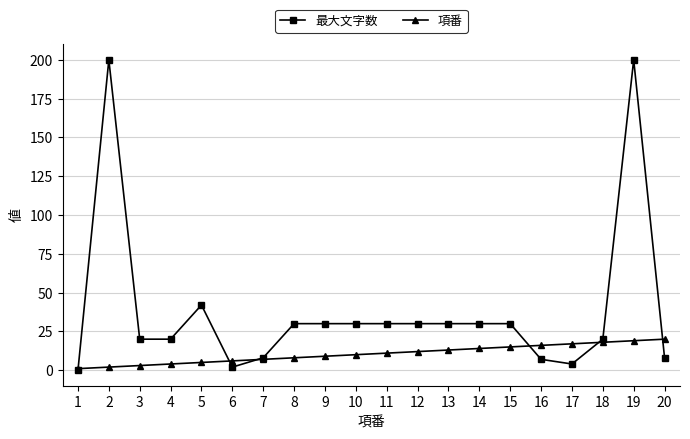

What is the difference between the 最大文字数 values at 9 and 16?

23